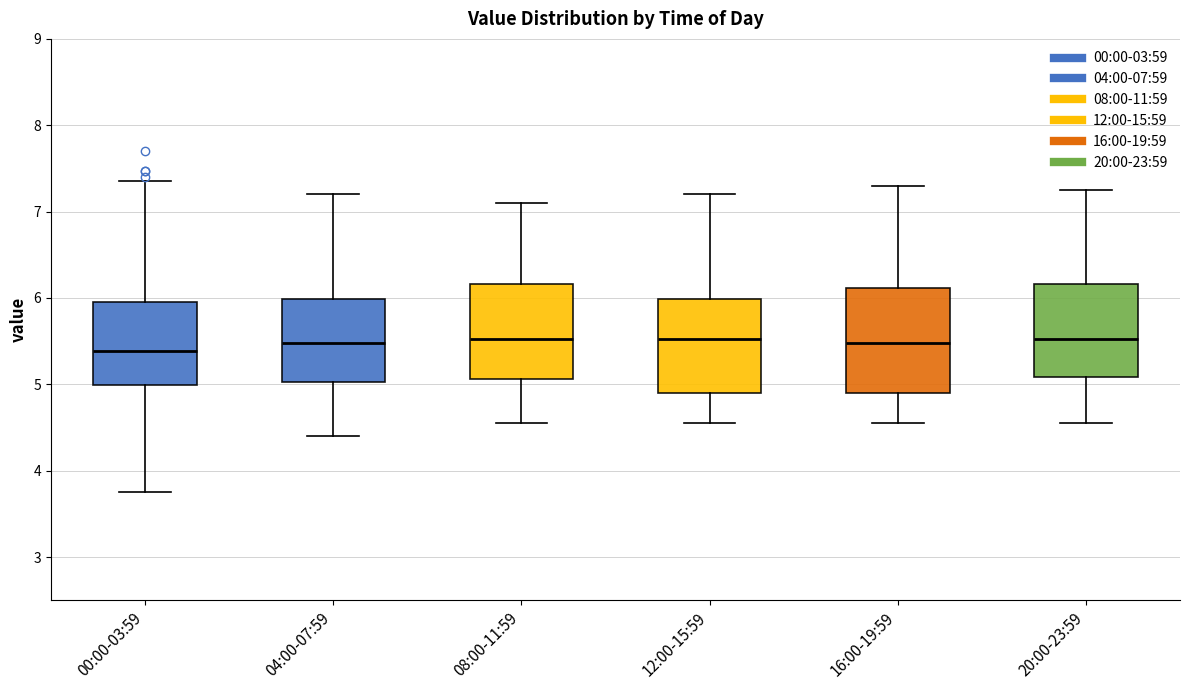

Reading left to right, transcribe this box plot: for each box, give where its median line is, the range the box spans, and where its two whiskers end, as read against the y-axis. The values are not printed on the chart, so give them approximately, as read against the axis.

00:00-03:59: median 5.4, box 5.0 to 6.0, whiskers 3.8 to 7.4
04:00-07:59: median 5.5, box 5.0 to 6.0, whiskers 4.4 to 7.2
08:00-11:59: median 5.5, box 5.1 to 6.2, whiskers 4.6 to 7.1
12:00-15:59: median 5.5, box 4.9 to 6.0, whiskers 4.6 to 7.2
16:00-19:59: median 5.5, box 4.9 to 6.1, whiskers 4.6 to 7.3
20:00-23:59: median 5.5, box 5.1 to 6.2, whiskers 4.6 to 7.3